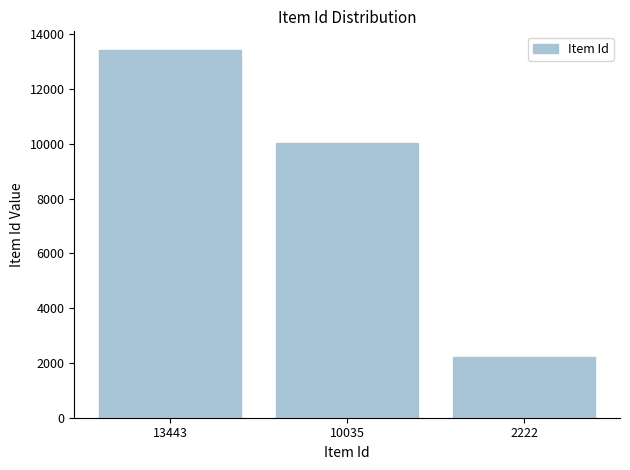

At which category does the chart reach its peak across all series?

13443